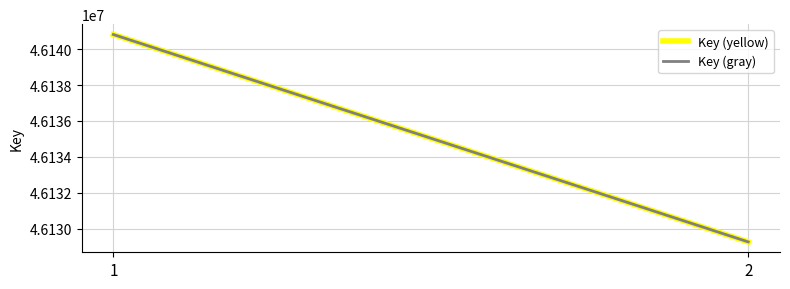

What is the value of the Key (gray) point at the 1st from the left?

46140807